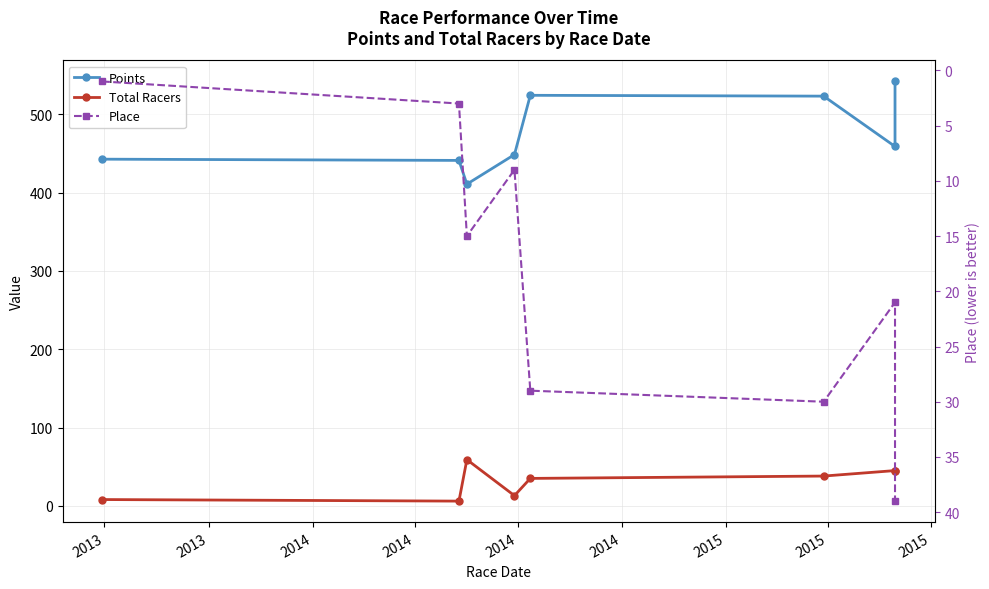

The Total Racers series shows 45.0 at 2015. True or false?

True